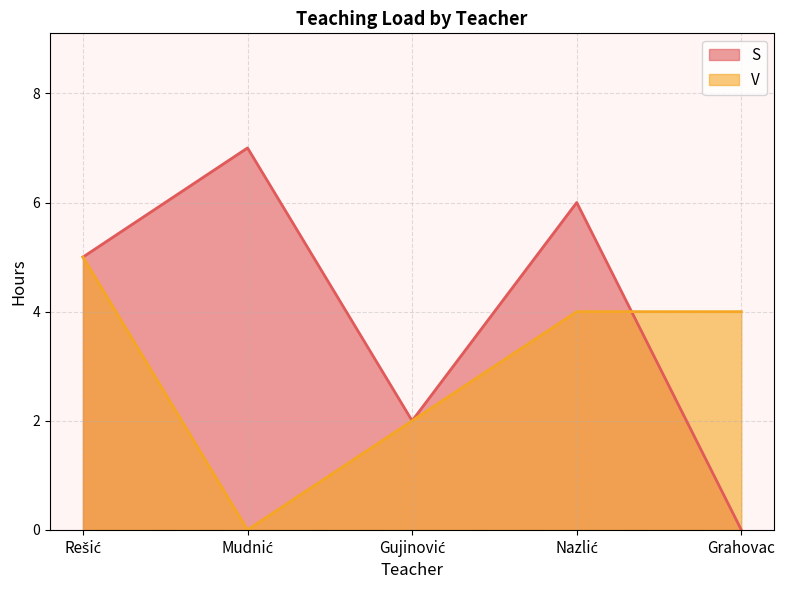

Reading left to right, transcribe all the data shown in this chart.

S: Rešić=5	Mudnić=7	Gujinović=2	Nazlić=6	Grahovac=0
V: Rešić=5	Mudnić=0	Gujinović=2	Nazlić=4	Grahovac=4